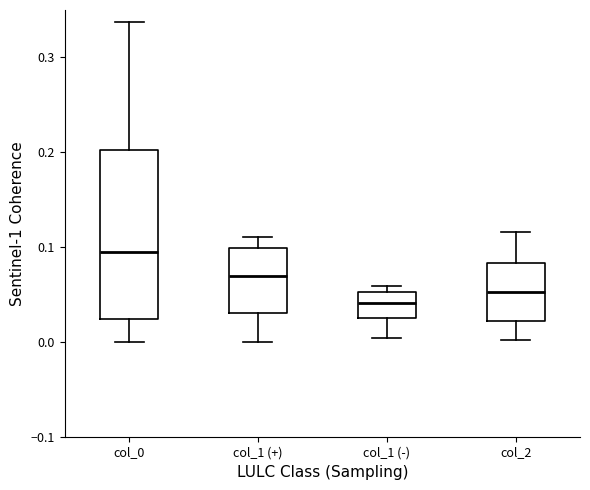

Where does the lower whisker of the box for col_2 end on the y-axis? The values are not printed on the chart, so give them approximately, as read against the axis.

0.00